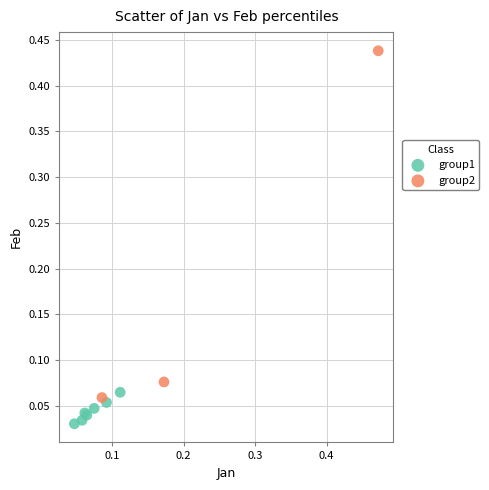

Which series reaches the minimum Y coordinate?

group1